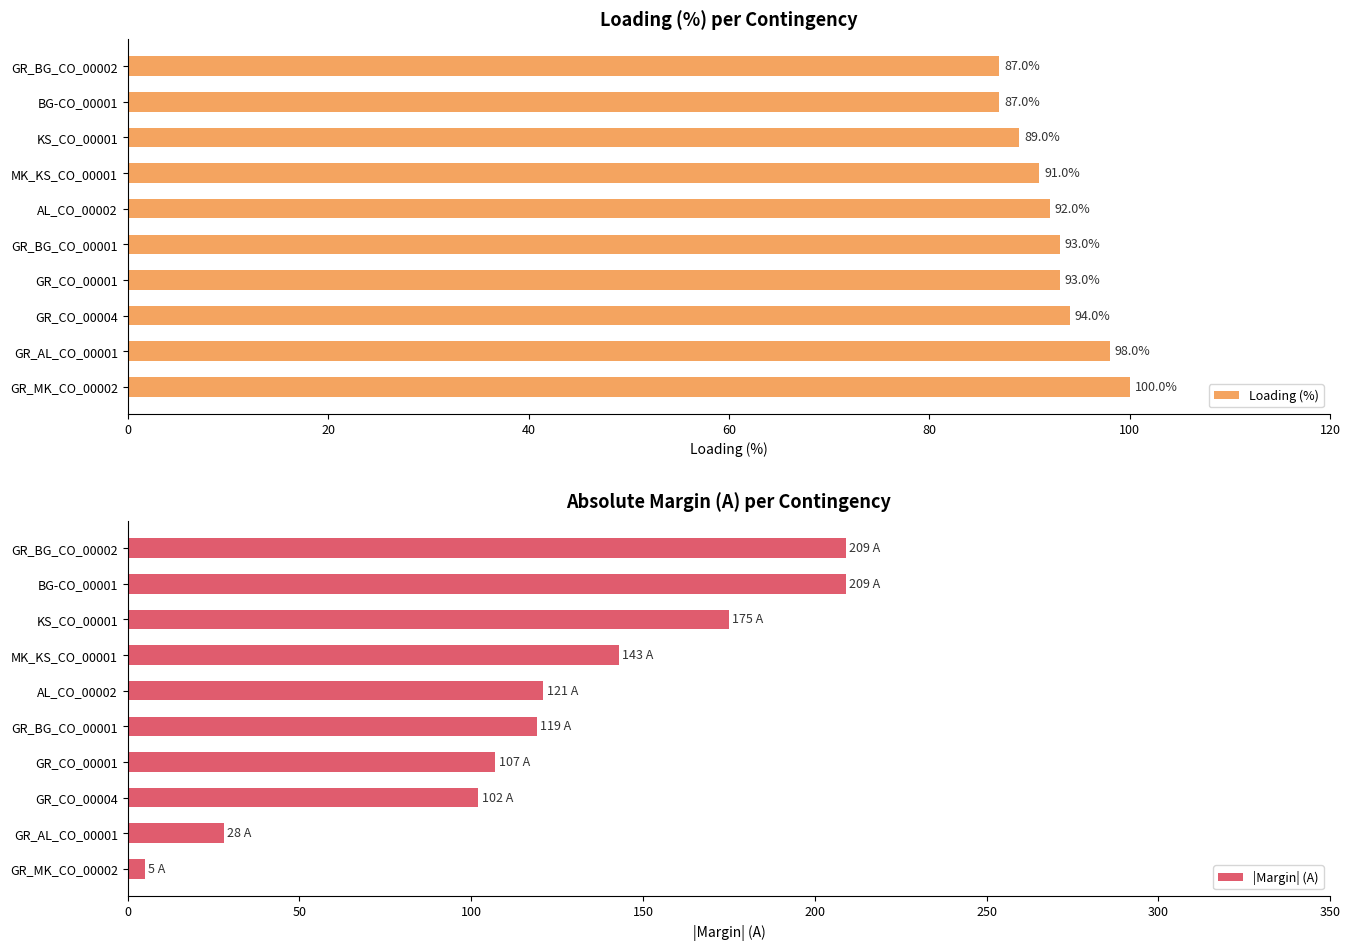

What value does the Loading (%) series have at GR_CO_00001, to the nearest 5?

95